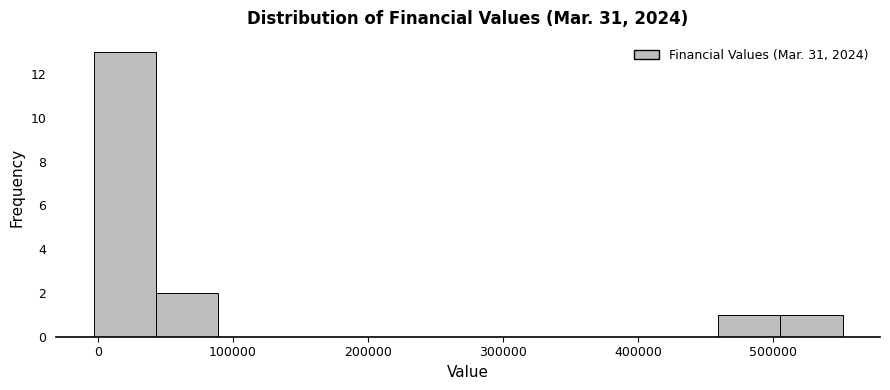

How tall is the bar that spans 510000 to 550000 on the x-axis? Neither the bar edges nor the heights are printed on the chart, so give them approximately, as read against the axes.

1